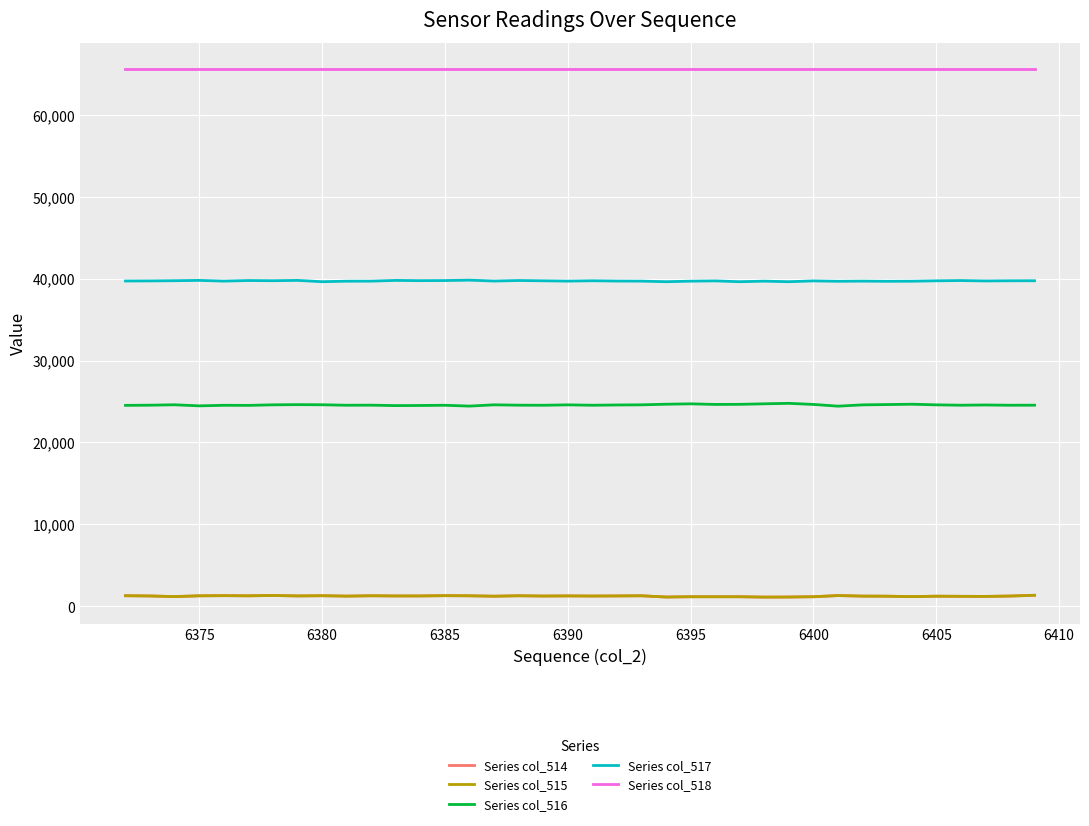

Which series has the largest total across all categories?

Series col_518